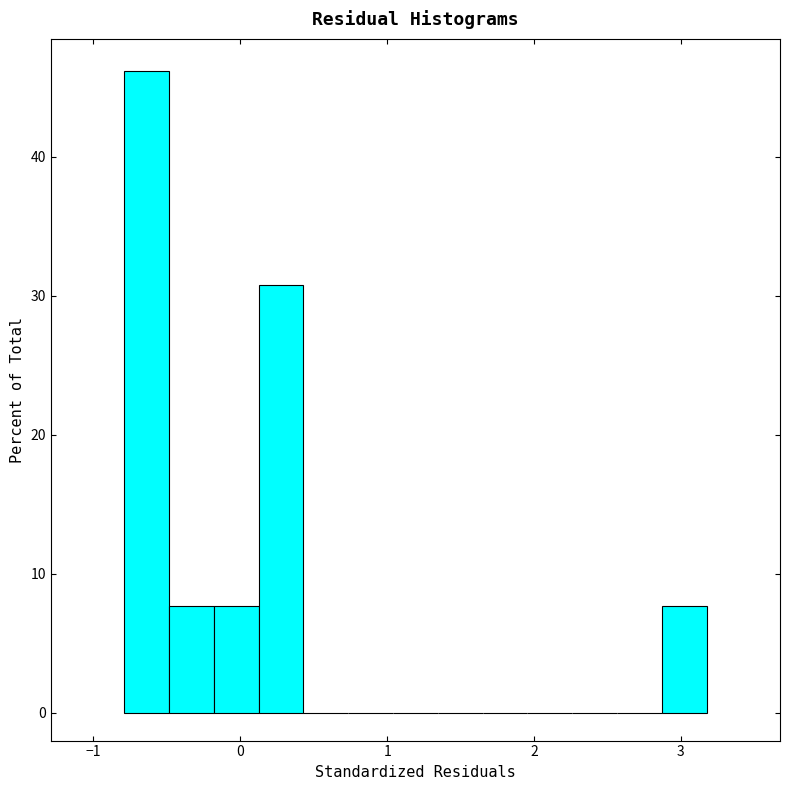

Read against the x-axis, roughly where is the centre of the tallest bar?

-0.6